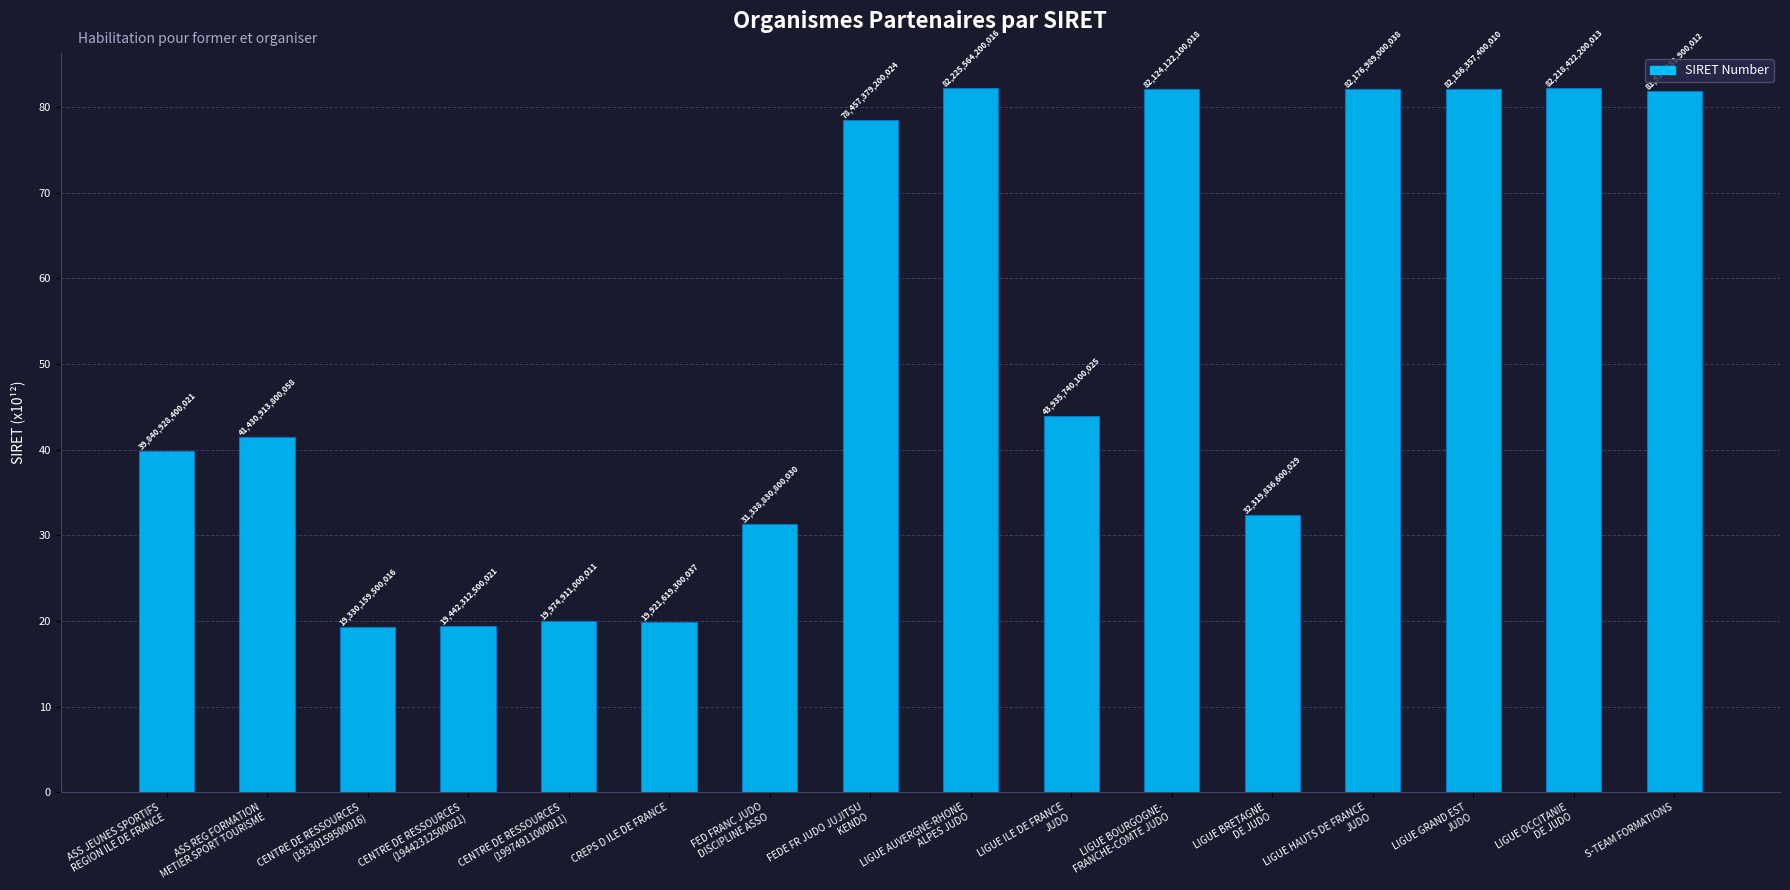

How many bars are there in total?

16